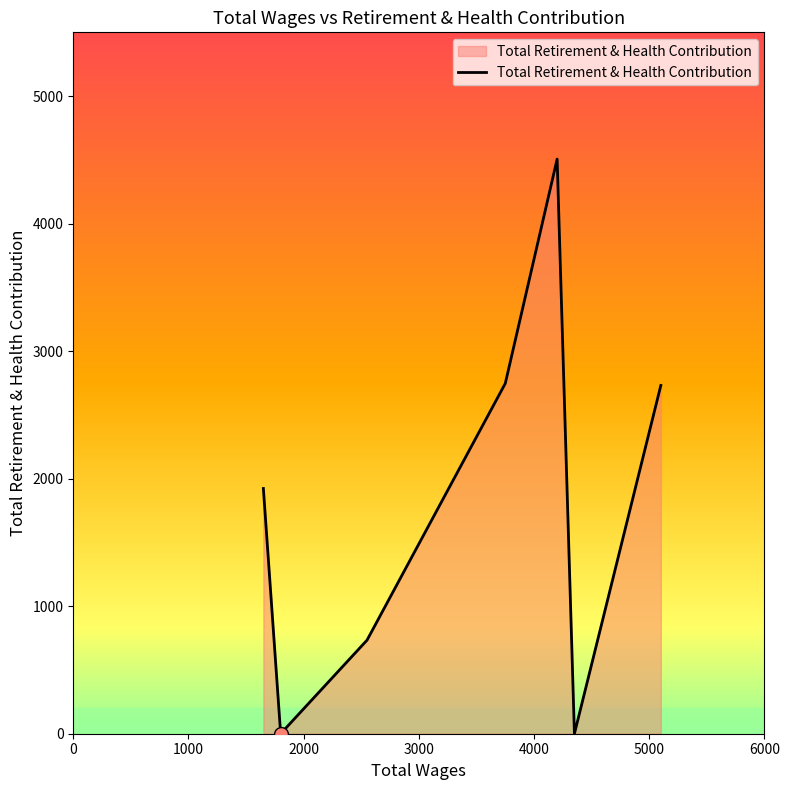

How many interior local peaks (higher than both neighbors) does the data have?

1